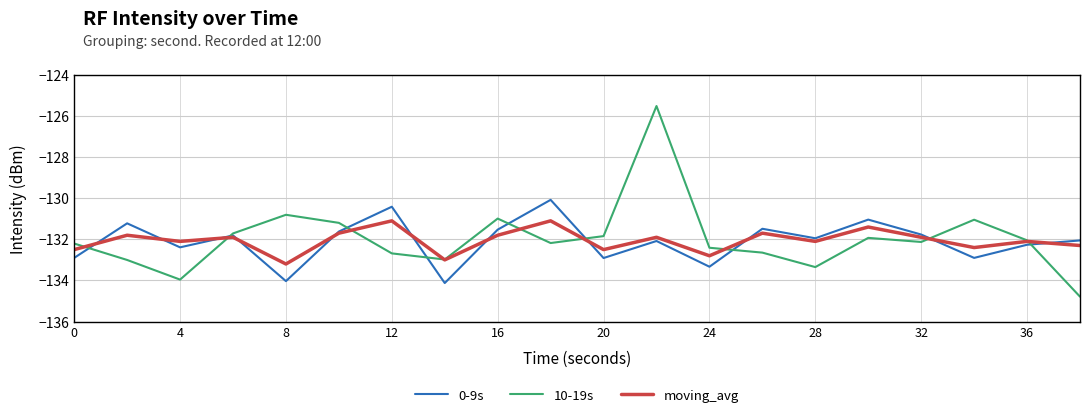

What is the lowest value of the moving_avg series?

-133.2